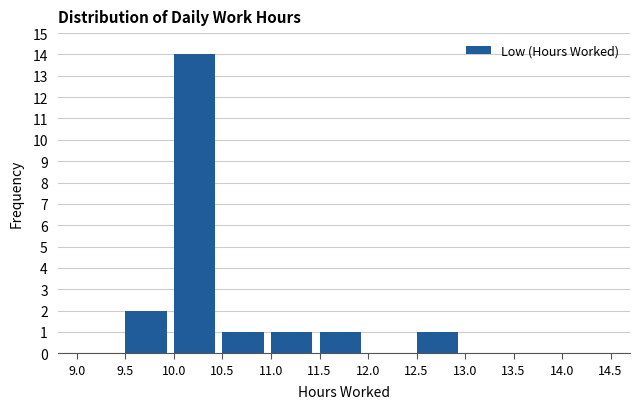

Which range on the x-axis has the tallest bar?

10.0 to 10.5